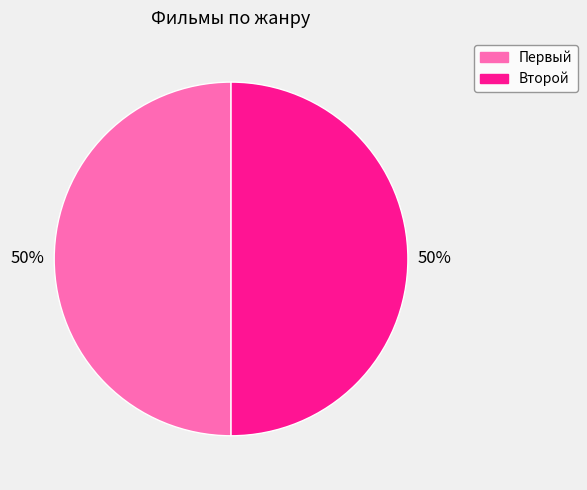

To the nearest percent, what is the average slice percentage?

50%